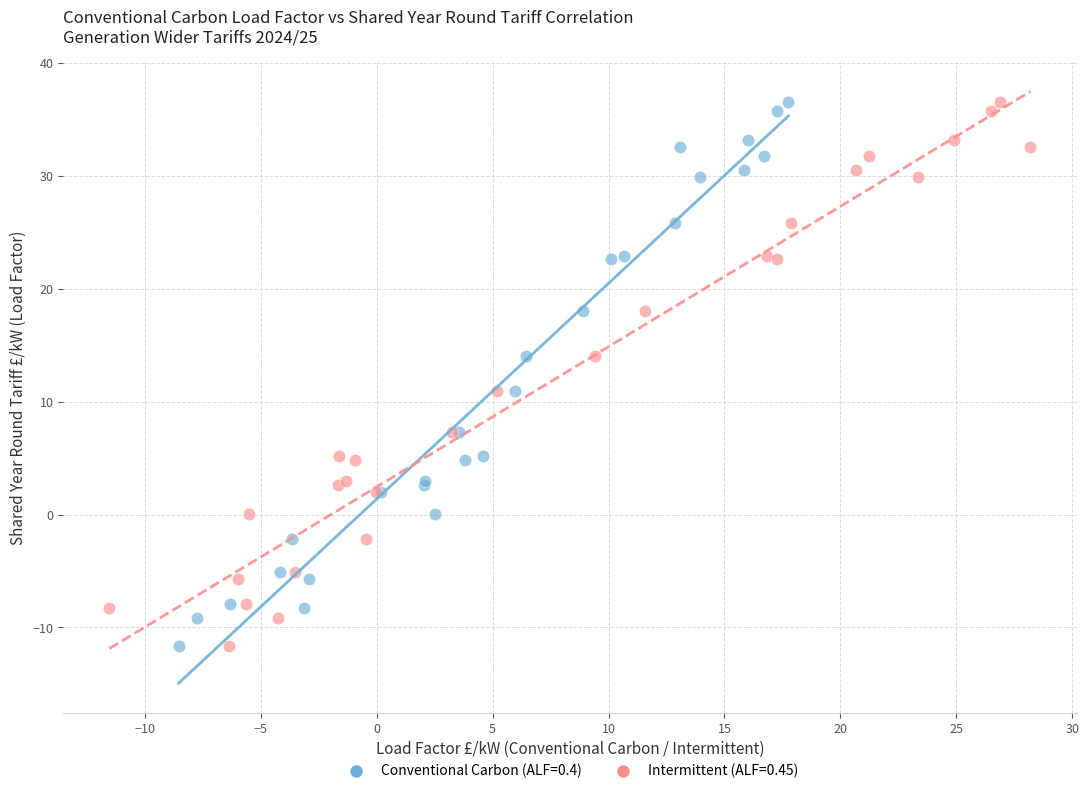

What are all the series names shown in the legend?

Conventional Carbon (ALF=0.4), Intermittent (ALF=0.45)